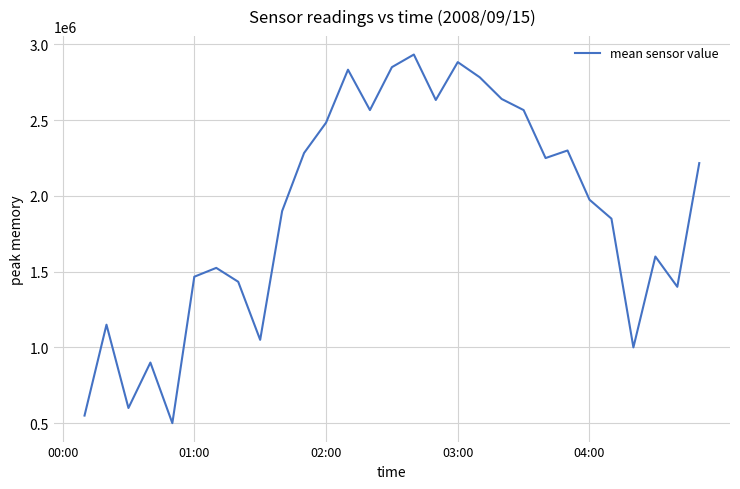

True or false: the data shows 2740774.6 at 7.

False